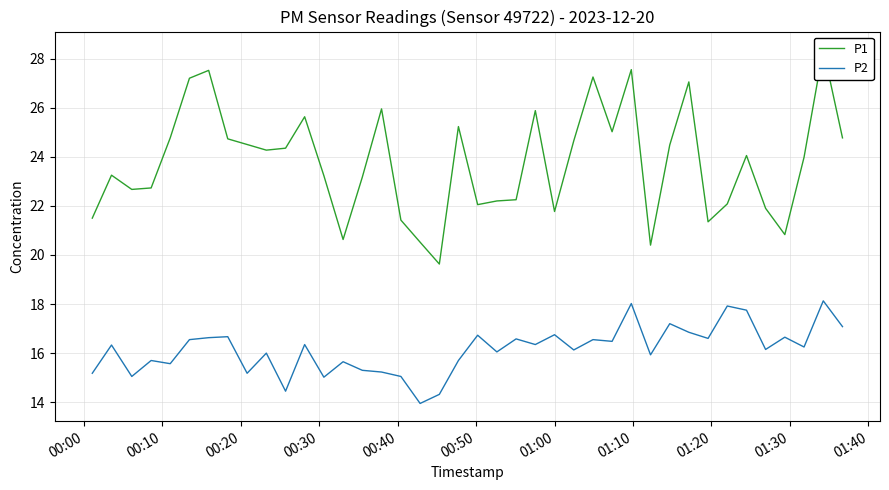

Which series has the largest total across all categories?

P1